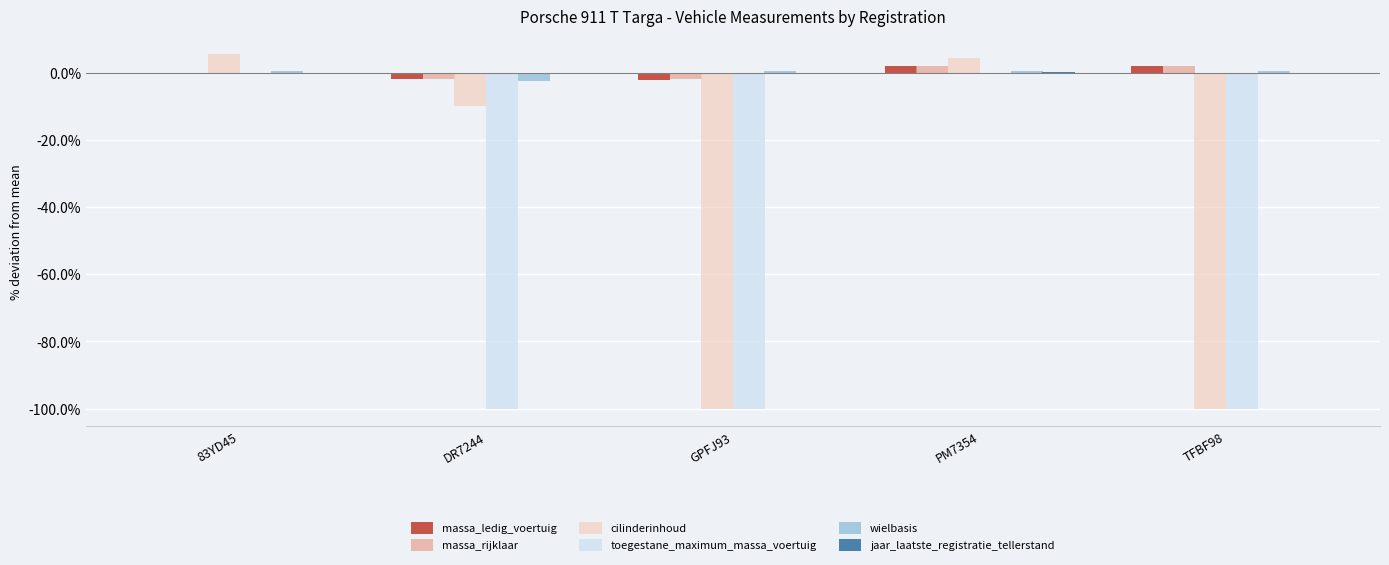

The toegestane_maximum_massa_voertuig series shows -100.0 at TFBF98. True or false?

True